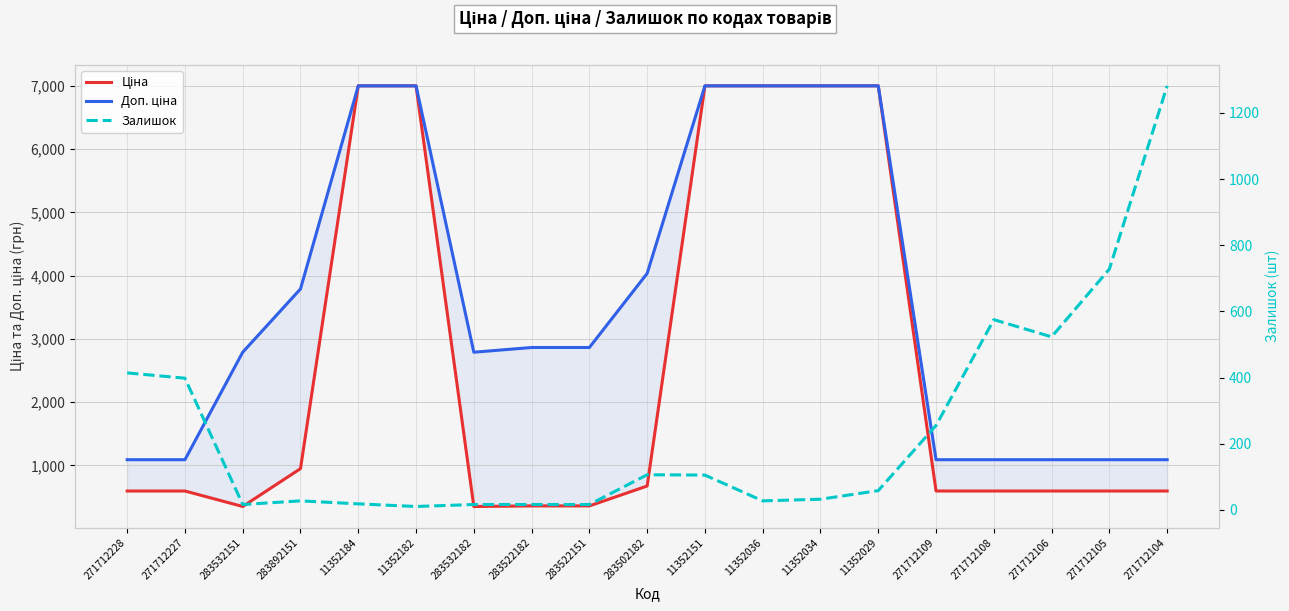

What is the sum of the Залишок values at 283502182 and 11352184?

124.0